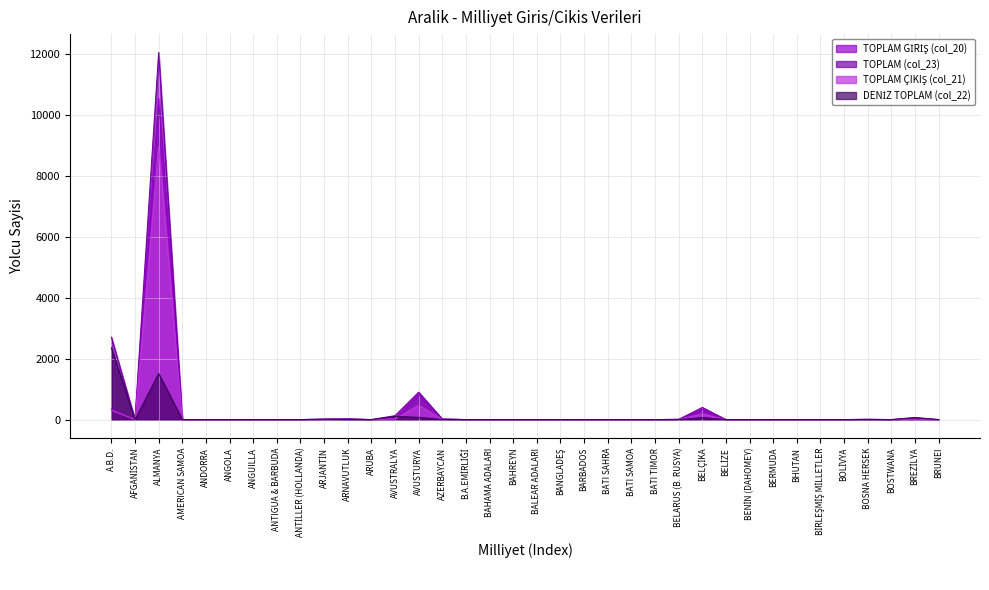

At which category does TOPLAM ÇIKIŞ (col_21) reach its first local valley?

AFGANİSTAN